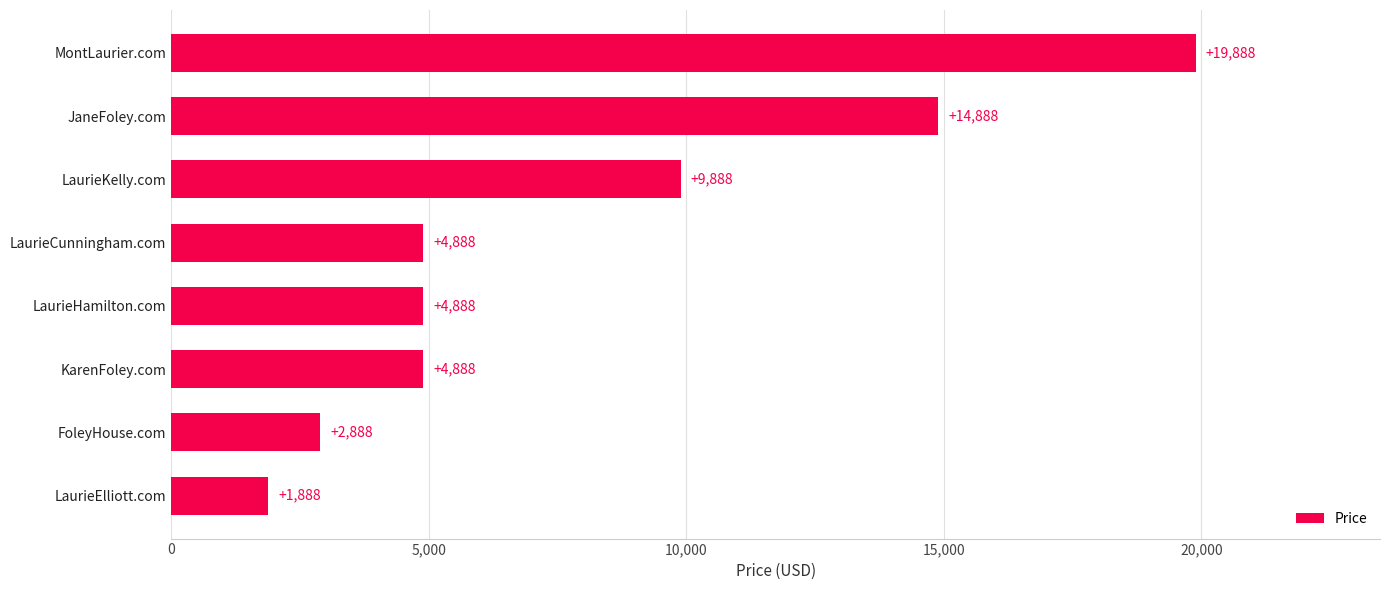

Where is the data nearest to the value 10888?

LaurieKelly.com